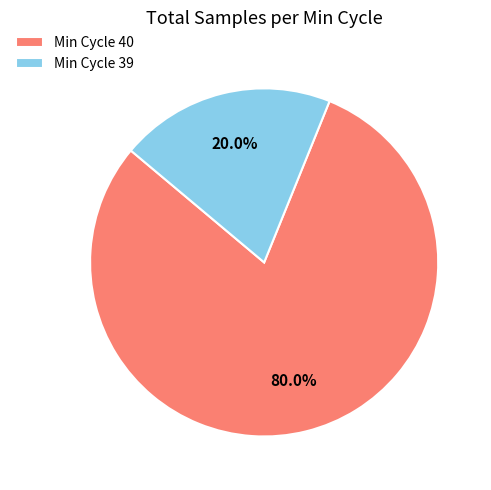

Rank the categories by value from highest to lowest.

Min Cycle 40, Min Cycle 39